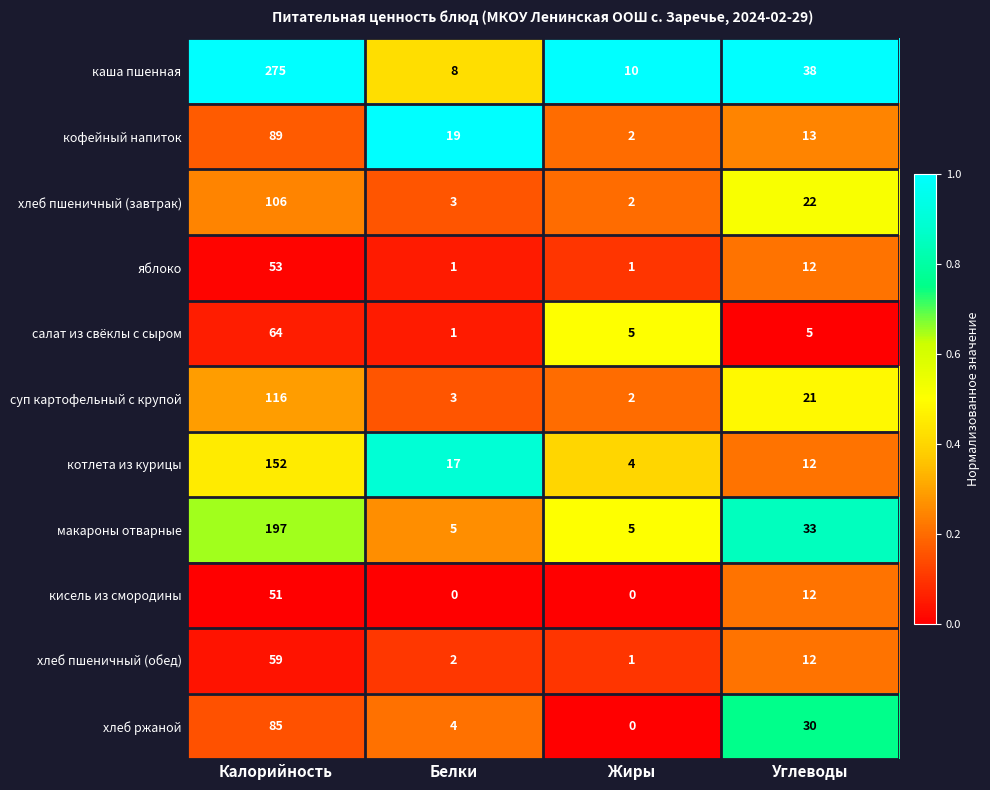

Where does the хлеб ржаной series first go above 30?

Калорийность